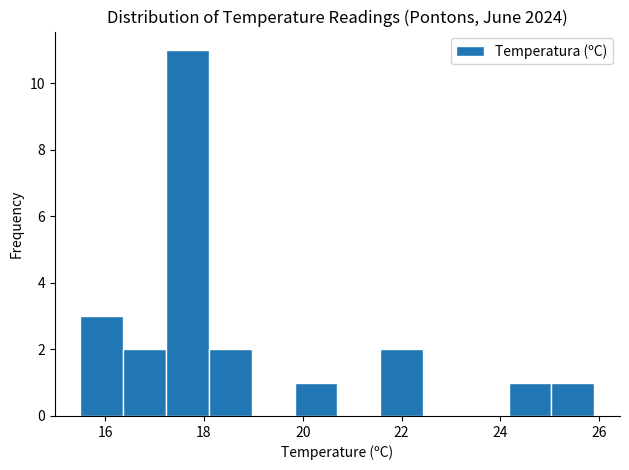

Which range on the x-axis has the tallest bar?

17.2 to 18.2